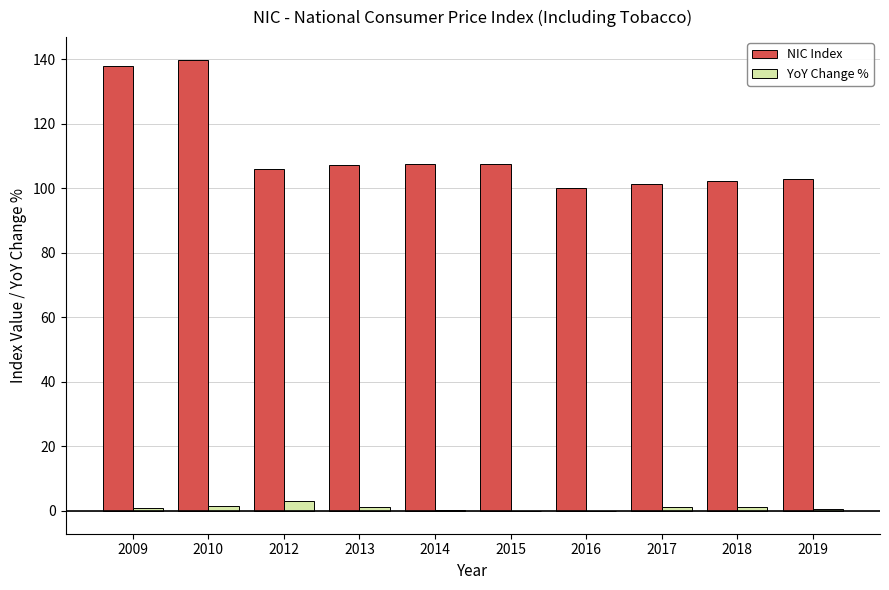

Is it true that NIC Index equals 102.9 at 2019?

True